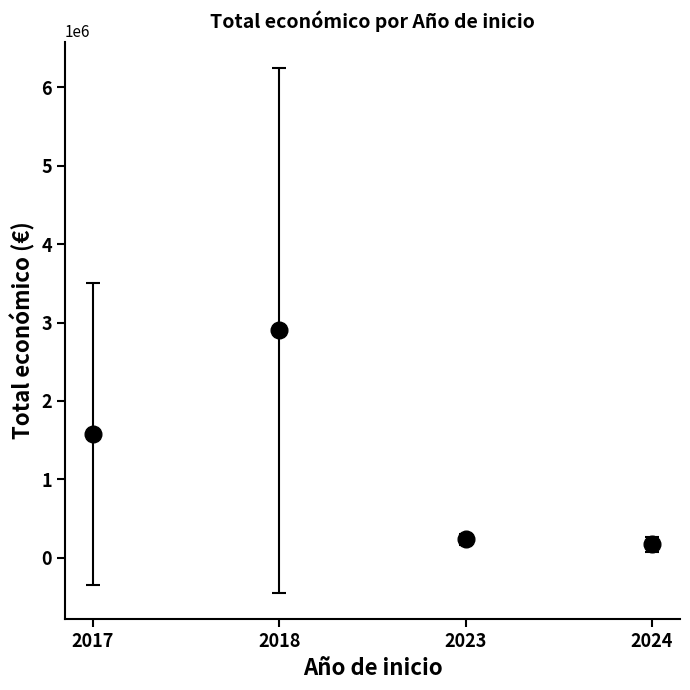

The value at 2018 is 1227969.0. True or false?

False